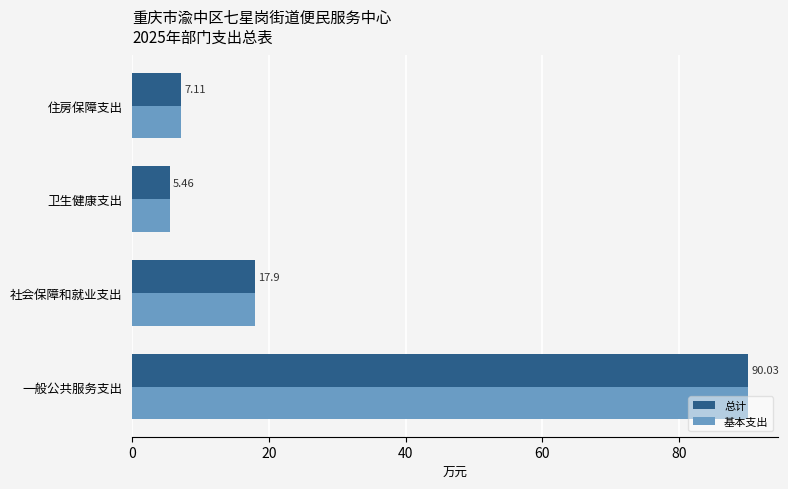

What is the total value across all series at 一般公共服务支出?

180.1